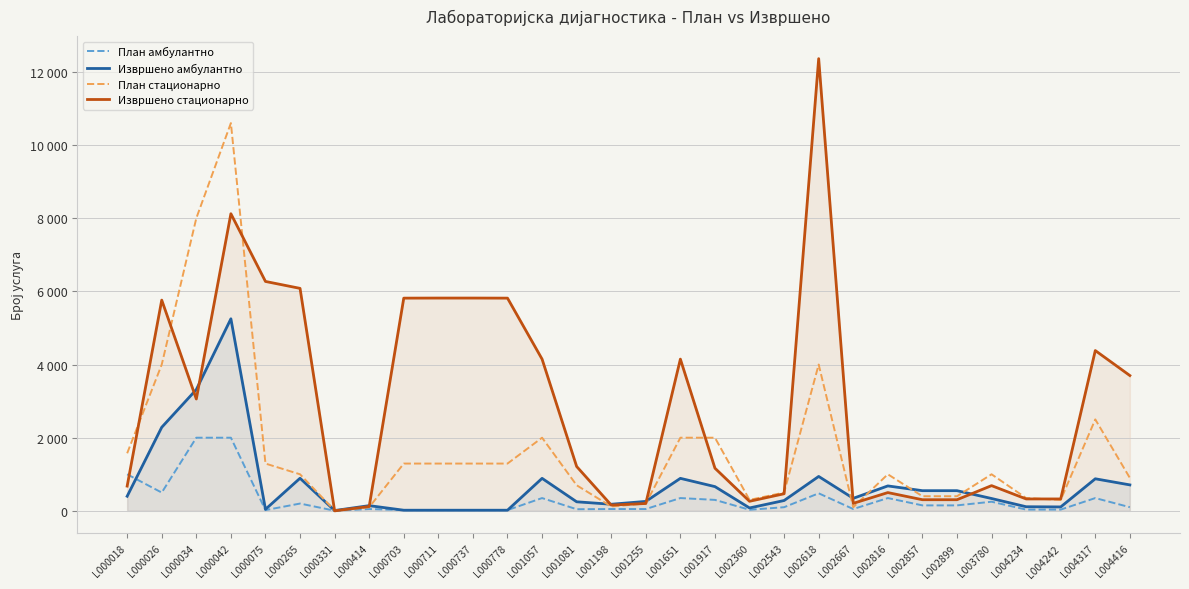

Which label corresponds to the largest value in the chart?

L002618